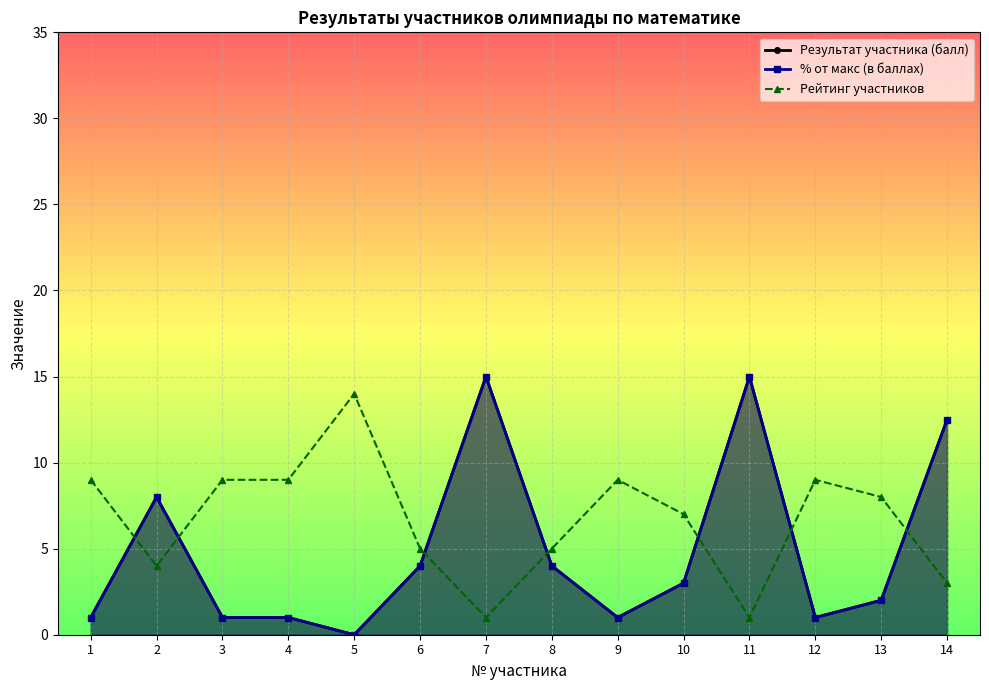

What is the greatest value displayed?

15.0